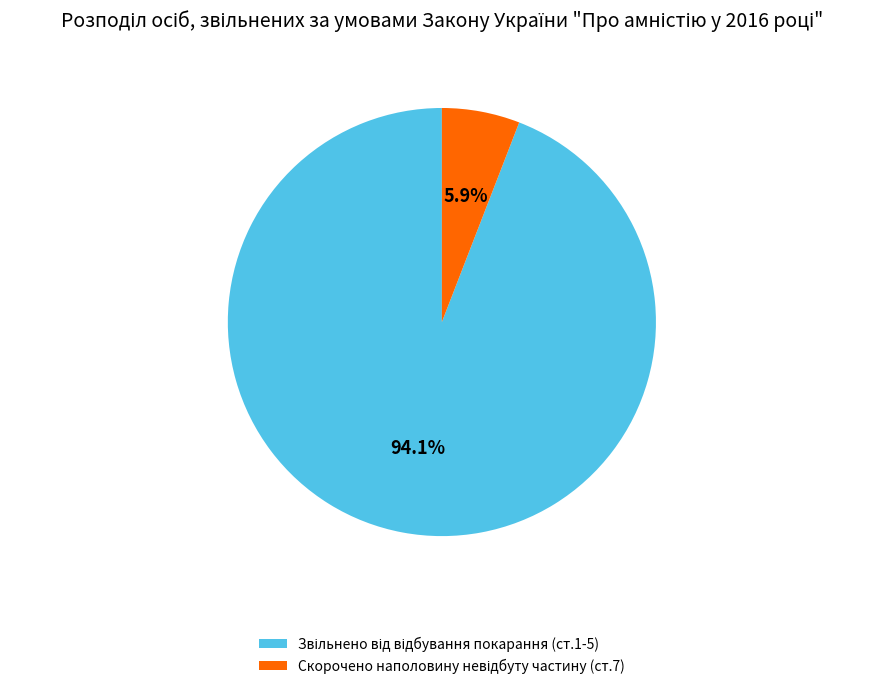

Is there any slice that represents more than half of the pie?

Yes